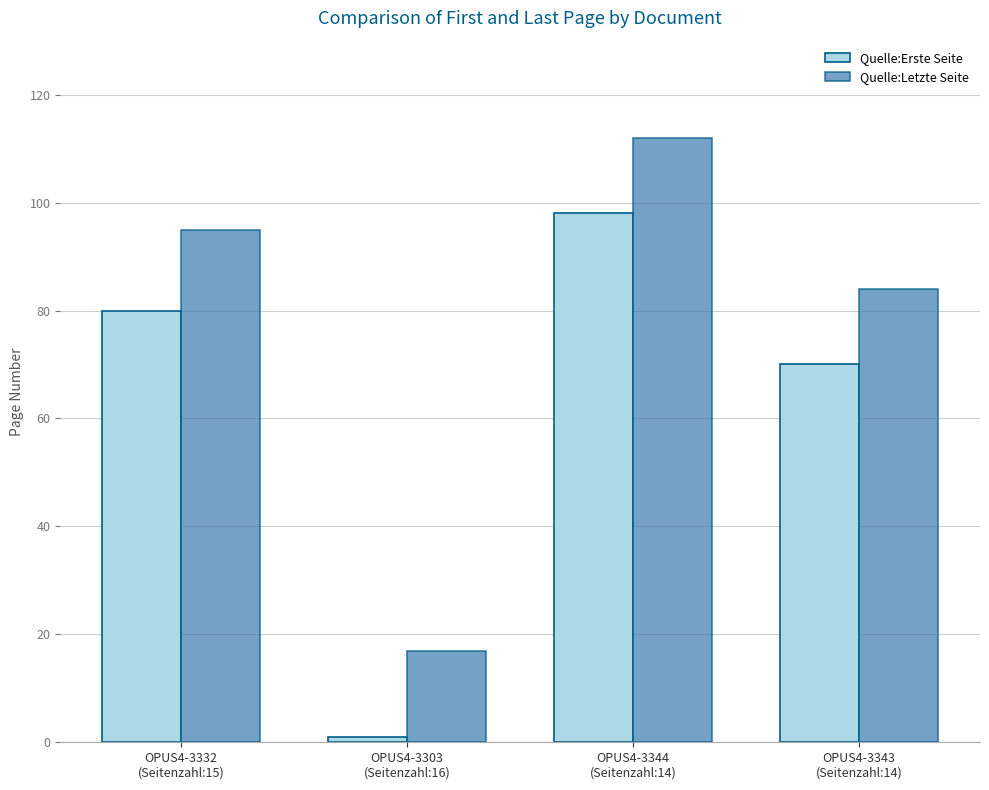

What position from the right is OPUS4-3332
(Seitenzahl:15)?

4